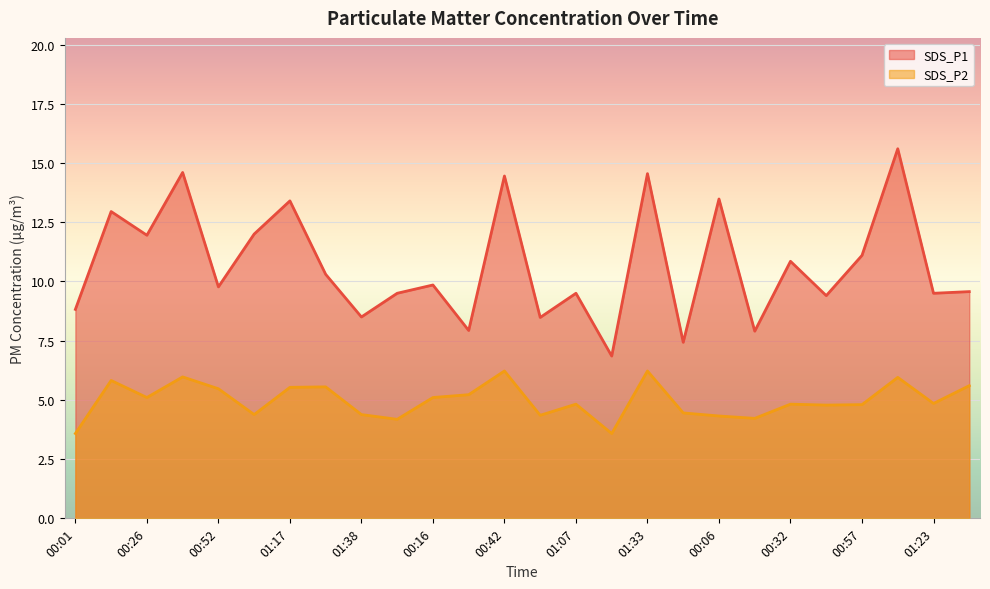

Reading left to right, what are all the values shown in this chart?

SDS_P1: 8.8	12.9	11.9	14.6	9.8	12.0	13.4	10.3	8.5	9.5	9.8	7.9	14.4	8.5	9.5	6.8	14.6	7.4	13.5	7.9	10.8	9.4	11.1	15.6	9.5	9.6
SDS_P2: 3.6	5.8	5.1	6.0	5.5	4.4	5.5	5.5	4.4	4.2	5.1	5.2	6.2	4.3	4.8	3.6	6.2	4.5	4.3	4.2	4.8	4.8	4.8	6.0	4.8	5.6